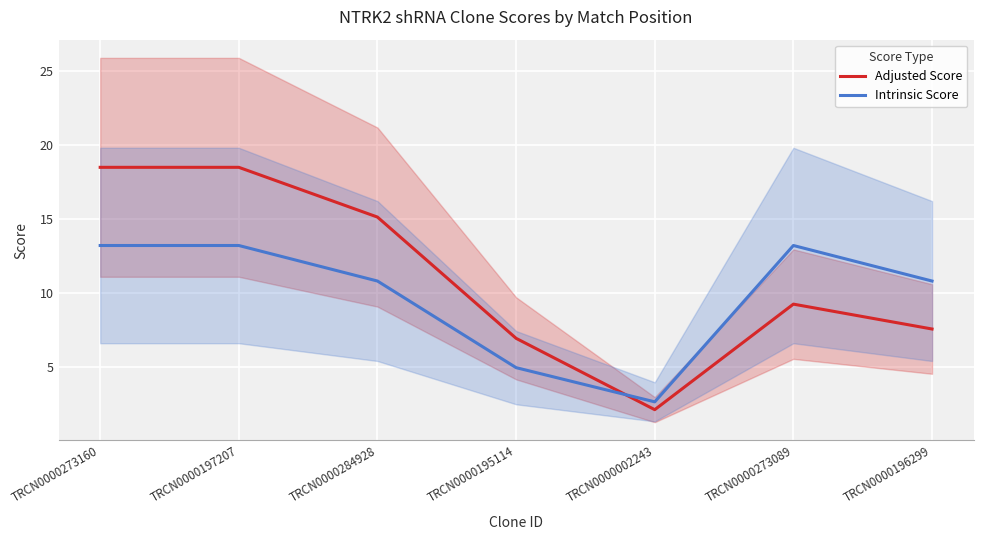

Between which two adjacent categories do Intrinsic Score and Adjusted Score first intersect?

TRCN0000195114 and TRCN0000002243